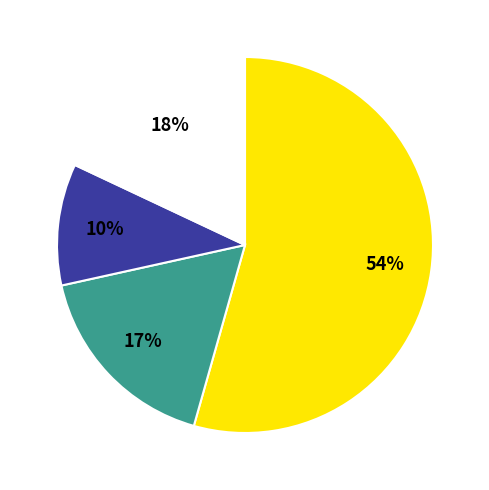

Is there a majority slice in this chart?

Yes